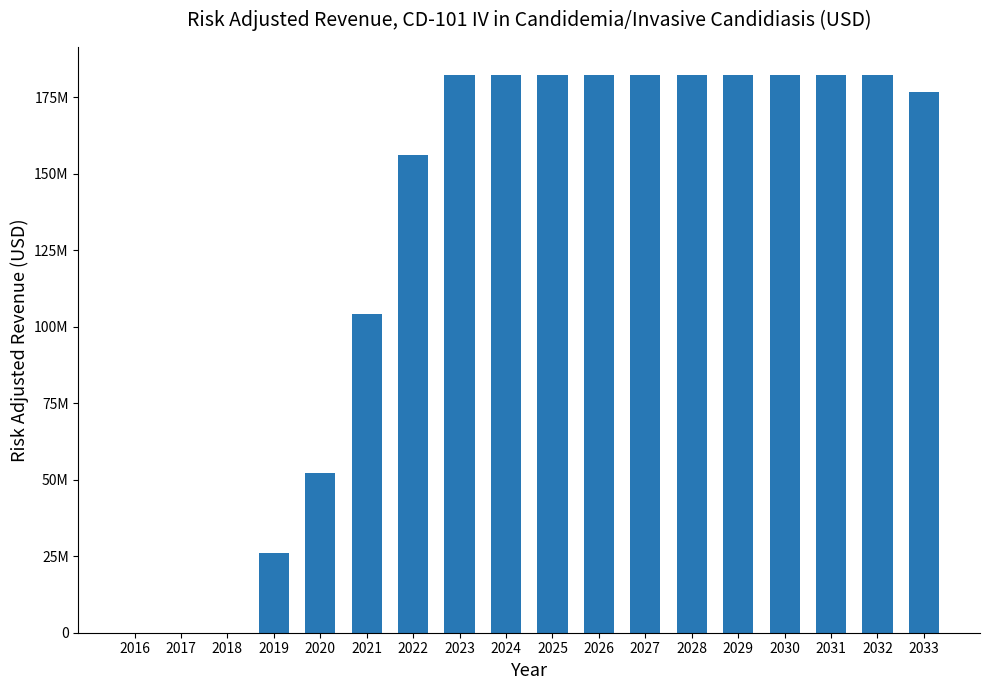

Are the bars horizontal?

No